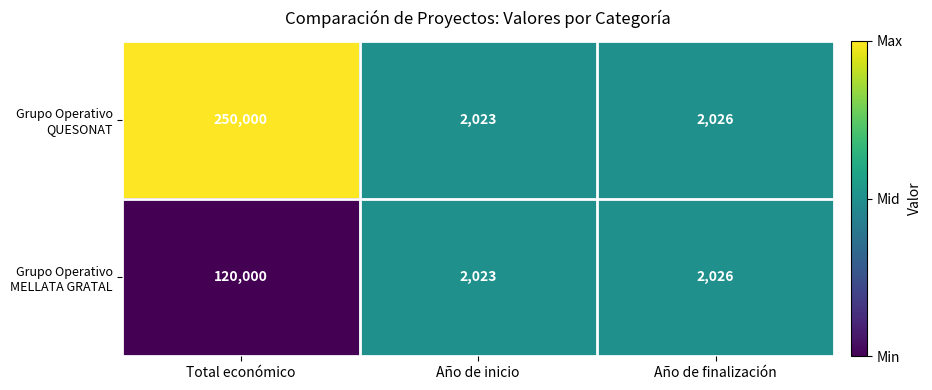

What is the total value across all series at Año de inicio?

4046